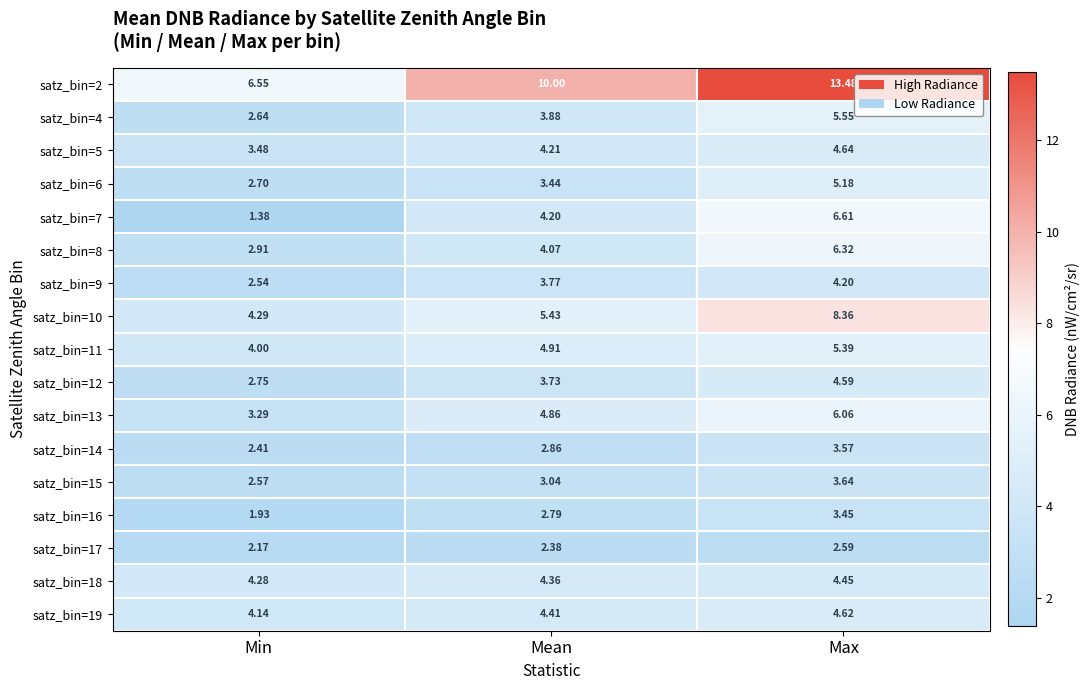

At which label does satz_bin=4 first exceed 3?

Mean